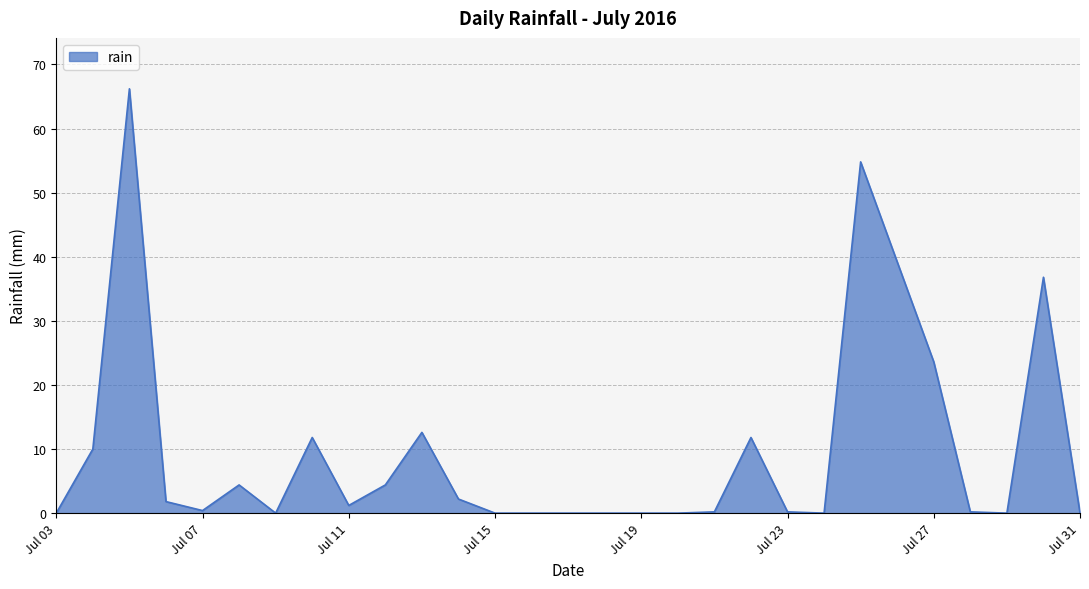

What is the maximum value shown in the chart?

66.2